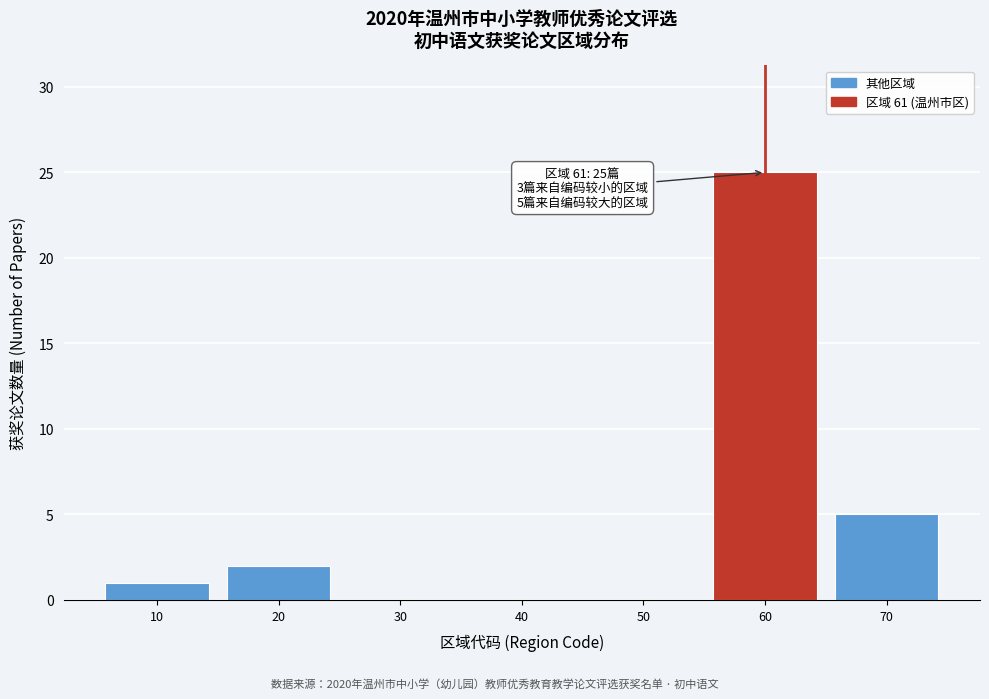

Reading left to right, extract all data points from this chart.

10=1	20=2	30=0	40=0	50=0	60=25	70=5